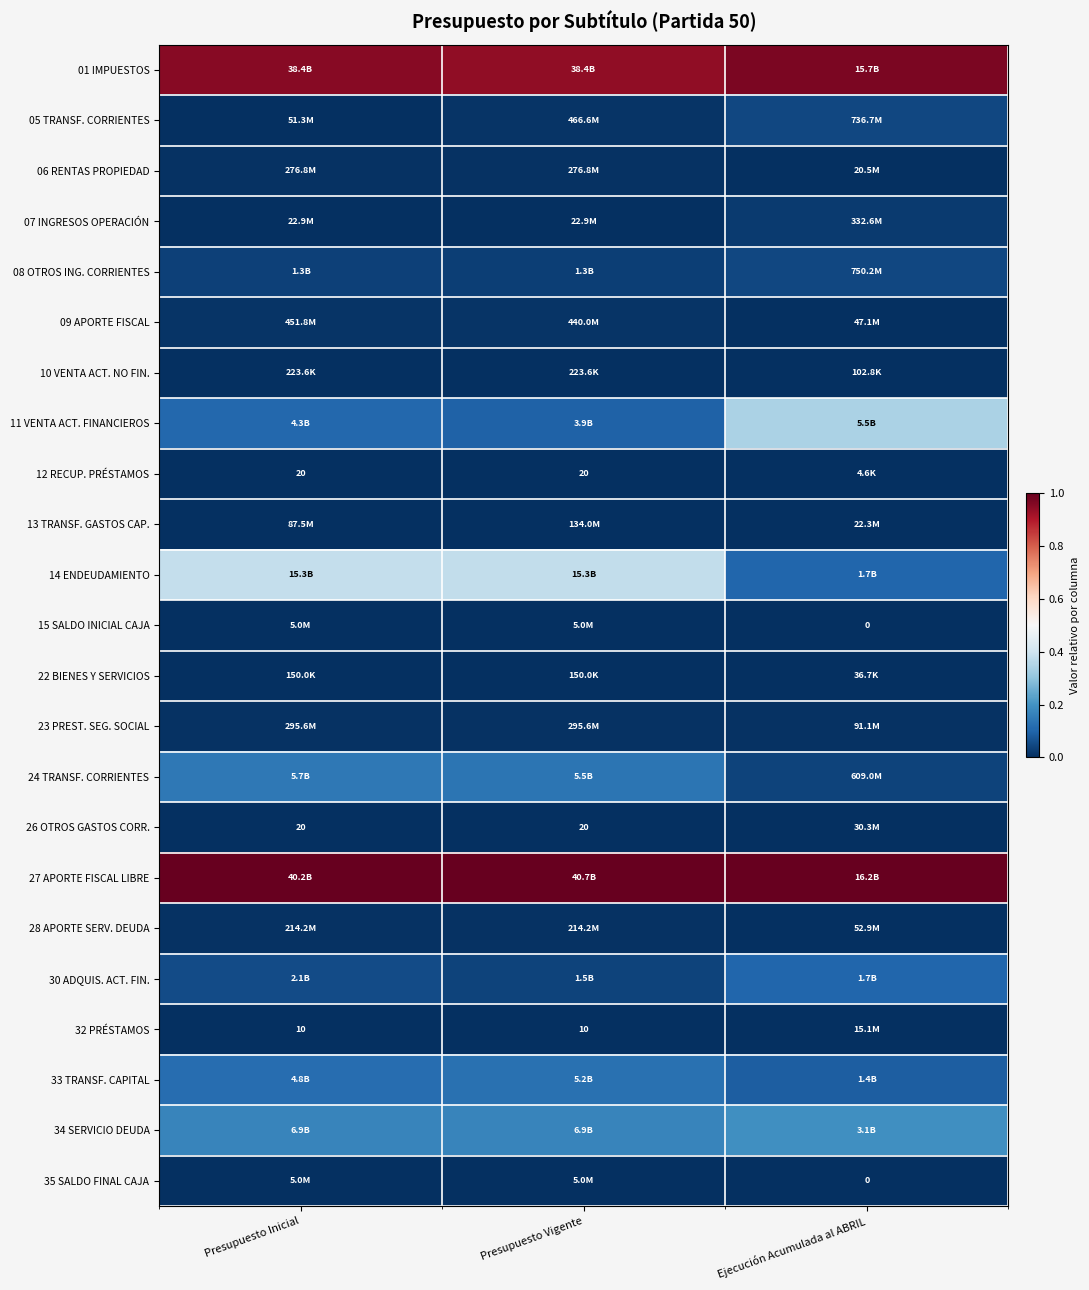

Count the 01 IMPUESTOS values in the range 0 to 1.

3